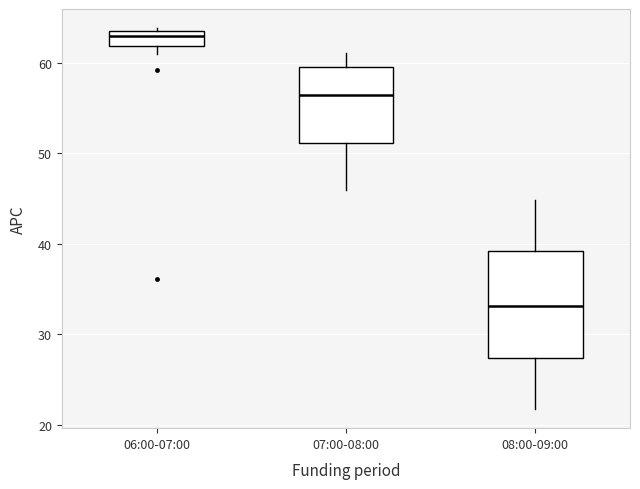

Reading left to right, transcribe this box plot: for each box, give where its median line is, the range the box spans, and where its two whiskers end, as read against the y-axis. The values are not printed on the chart, so give them approximately, as read against the axis.

06:00-07:00: median 63 (just below the box's upper edge), box 62 to 63, whiskers 61 to 64
07:00-08:00: median 56, box 51 to 60, whiskers 46 to 61
08:00-09:00: median 33, box 27 to 39, whiskers 22 to 45